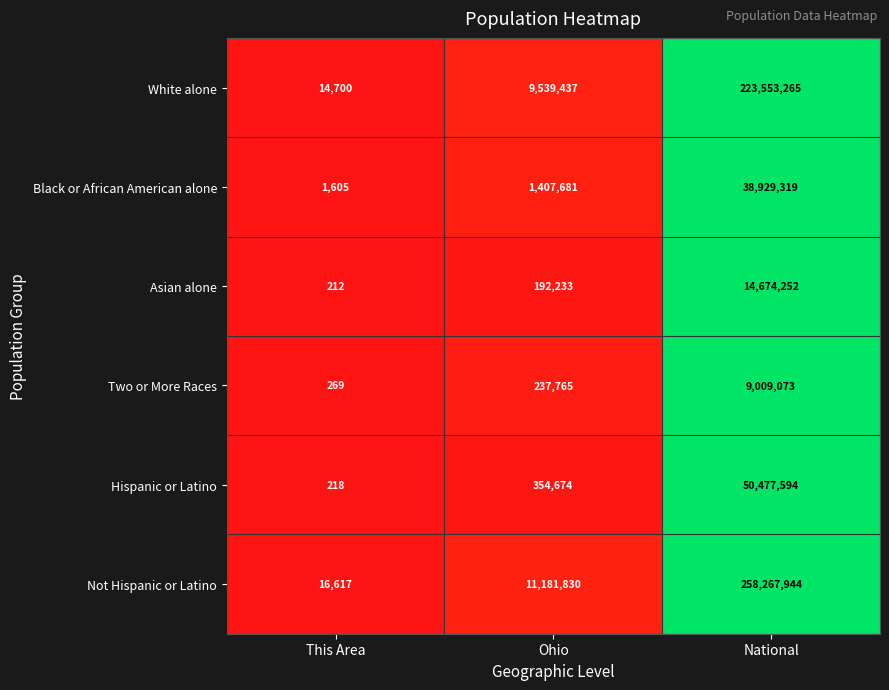

The value of Two or More Races at This Area is 269. True or false?

True